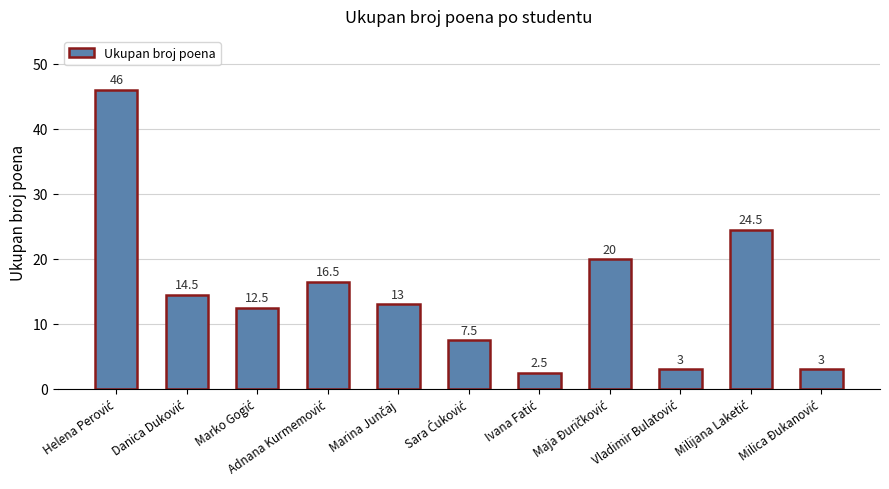

What is the greatest value displayed?

46.0